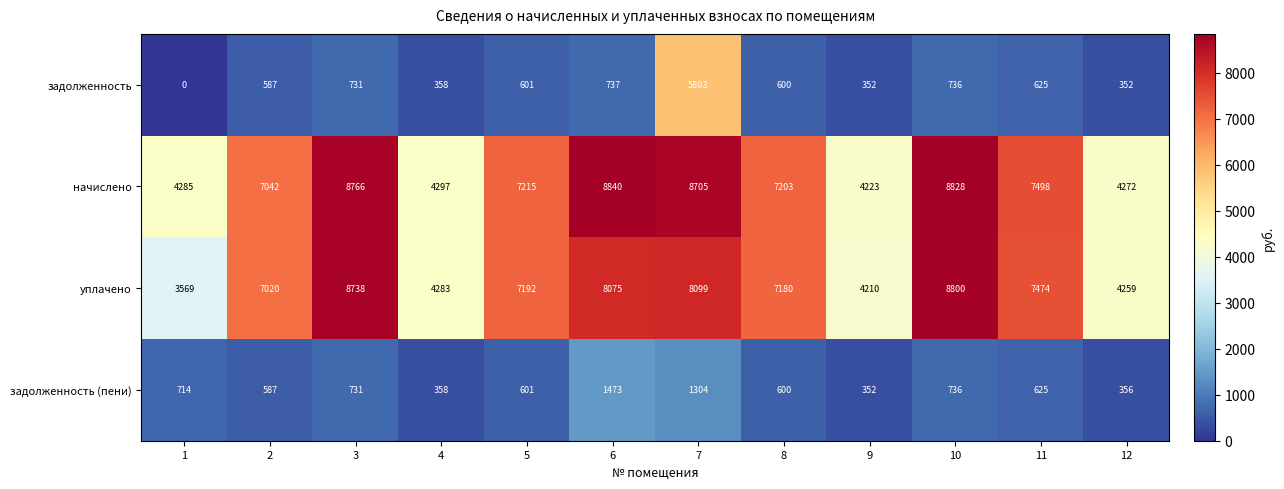

List the labels in order of уплачено value, smallest first.

1, 9, 12, 4, 2, 8, 5, 11, 6, 7, 3, 10